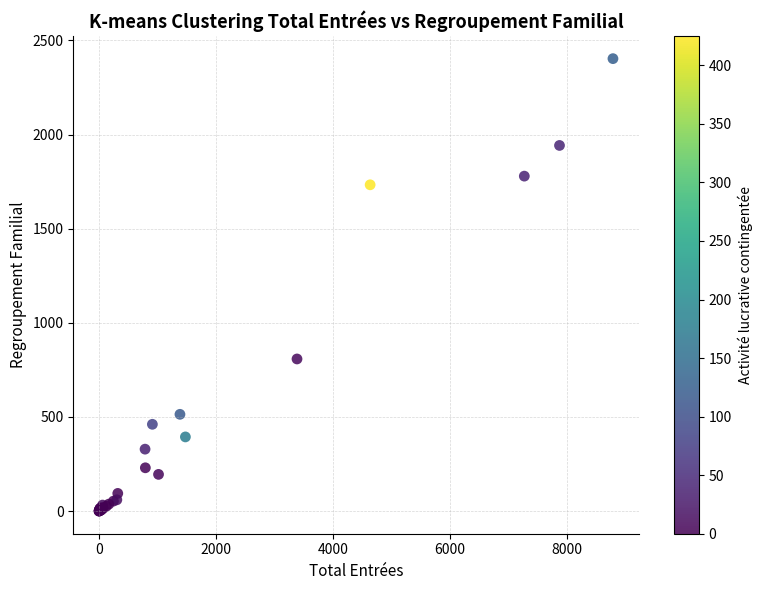

What Y value in the scatter plot is closest to 1201?

808